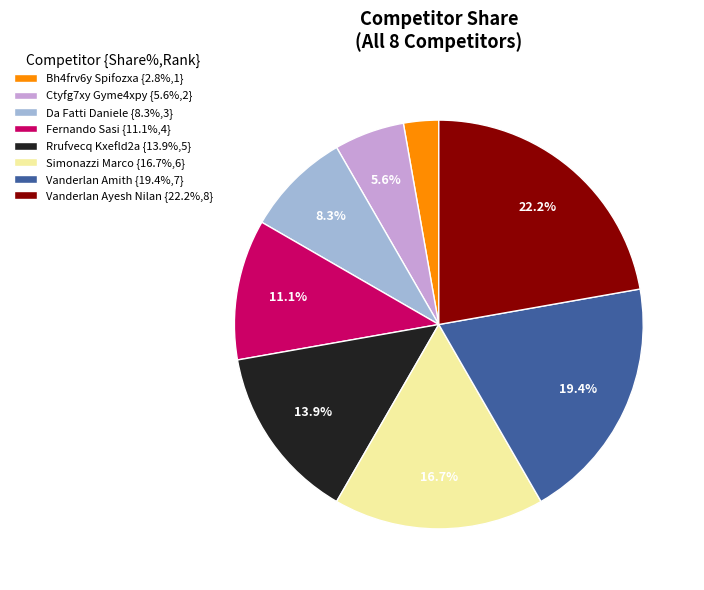

Combined, do Vanderlan Amith and Simonazzi Marco account for over 50%?

No